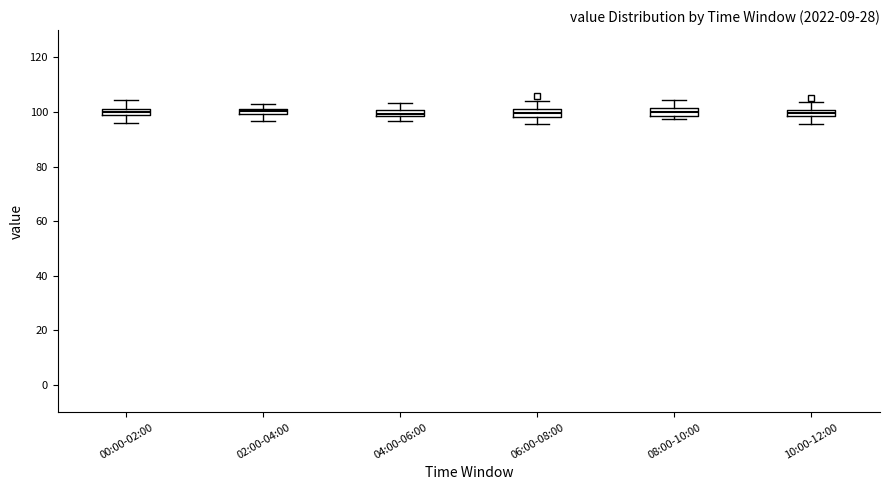

Where does the upper whisker of the box for 00:00-02:00 end on the y-axis? The values are not printed on the chart, so give them approximately, as read against the axis.

104